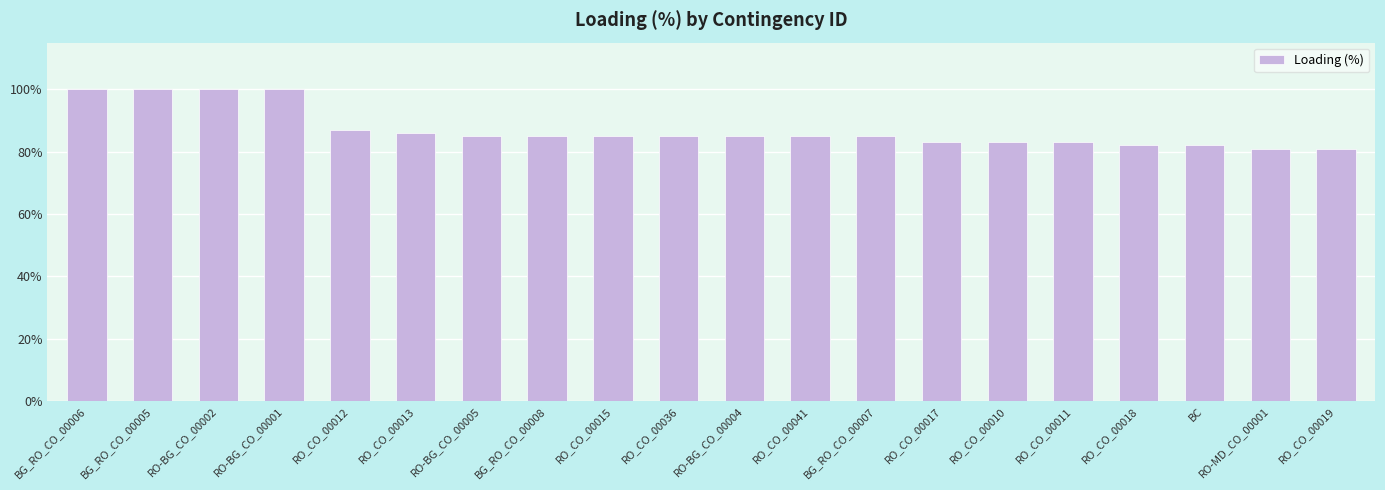

What is the minimum value shown in the chart?

81